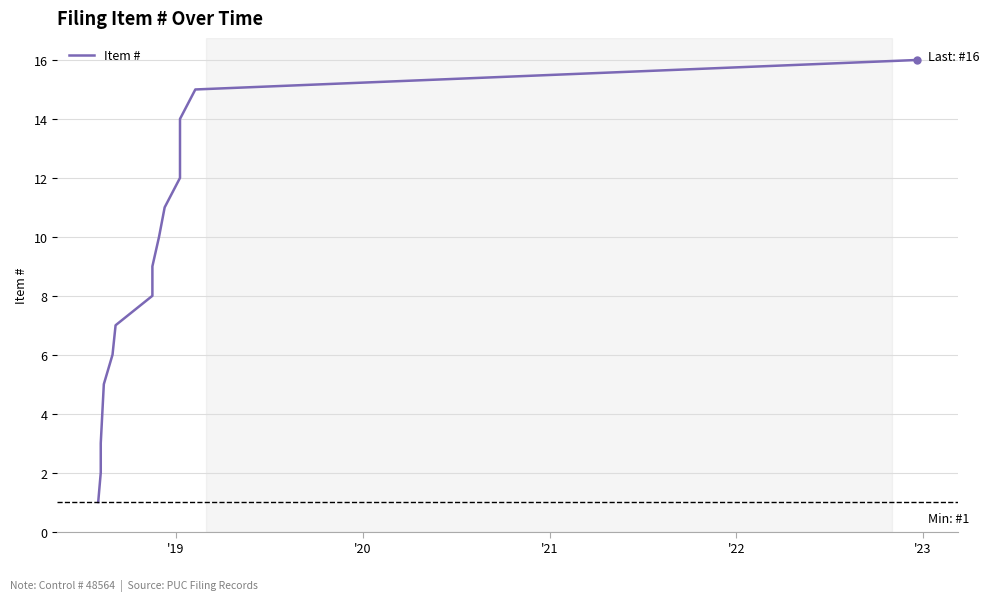

What is the difference between the second highest and second lowest values?

13